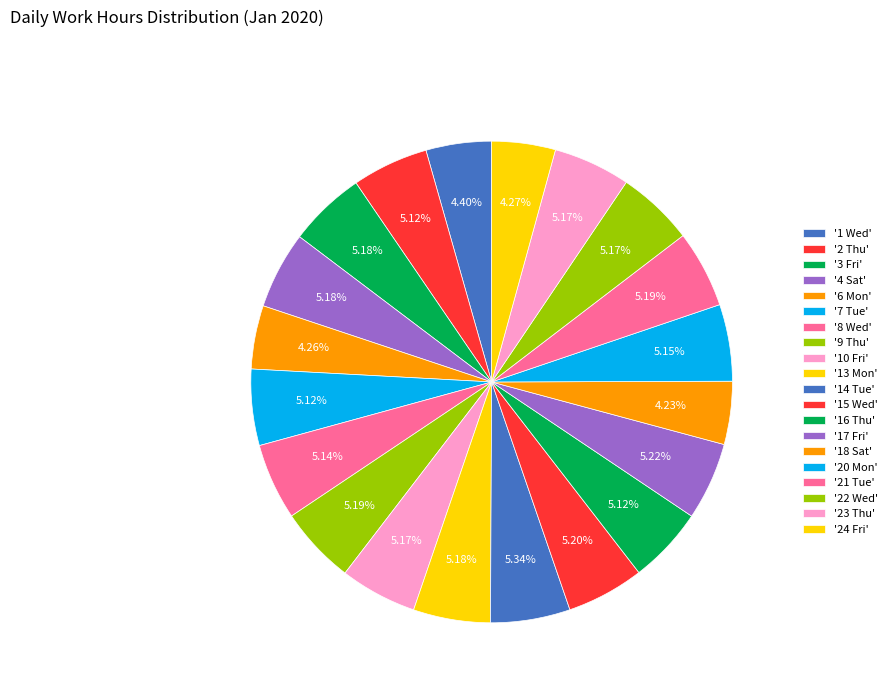

Rank the categories by value from lowest to highest.

18 Sat, 6 Mon, 24 Fri, 1 Wed, 7 Tue, 2 Thu, 16 Thu, 8 Wed, 20 Mon, 10 Fri, 22 Wed, 23 Thu, 3 Fri, 13 Mon, 4 Sat, 9 Thu, 21 Tue, 15 Wed, 17 Fri, 14 Tue